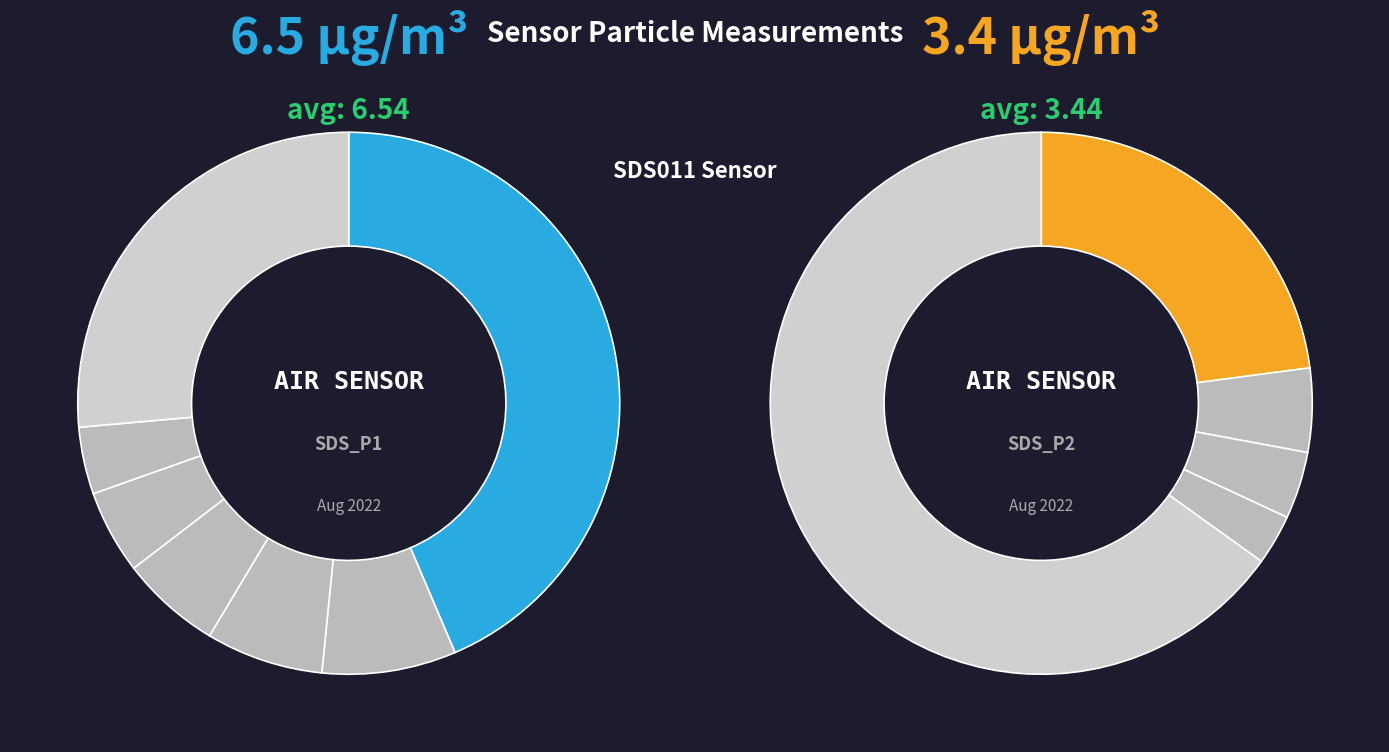

The 11 slice represents 2% of the pie. True or false?

True